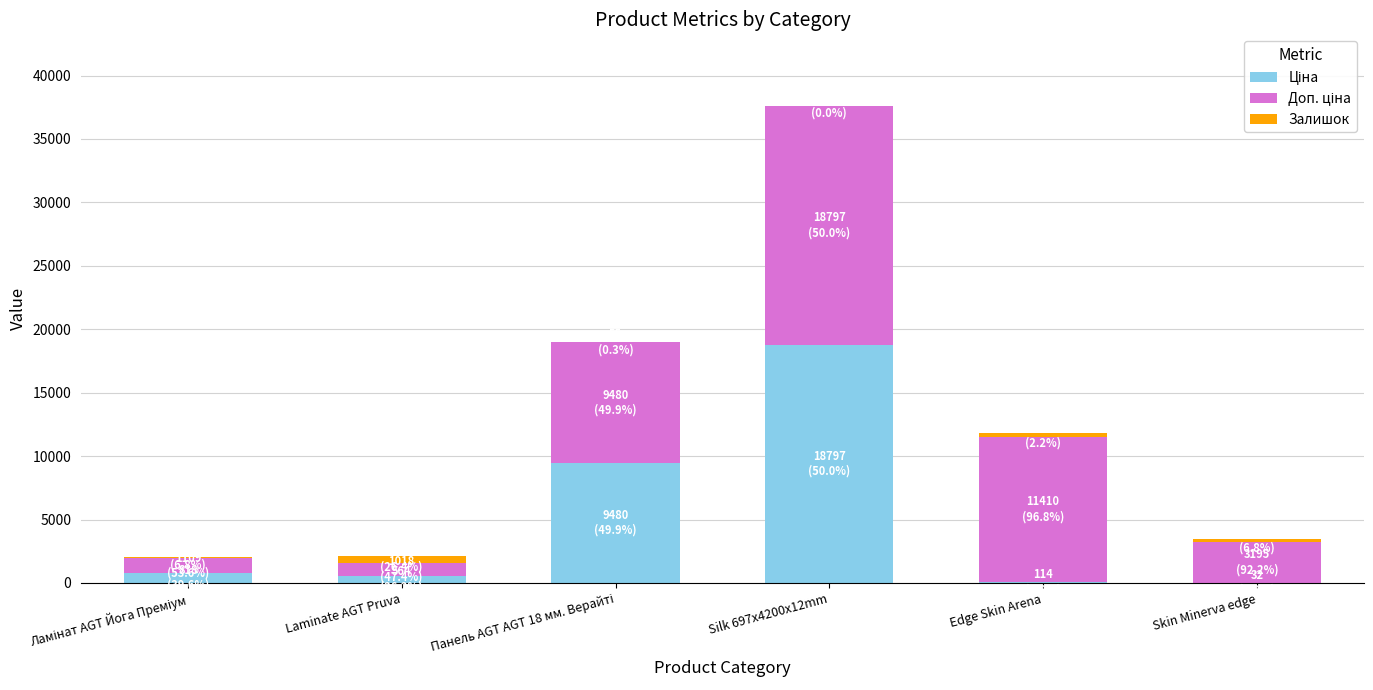

At which category is the sum across all series the highest?

Silk 697x4200x12mm